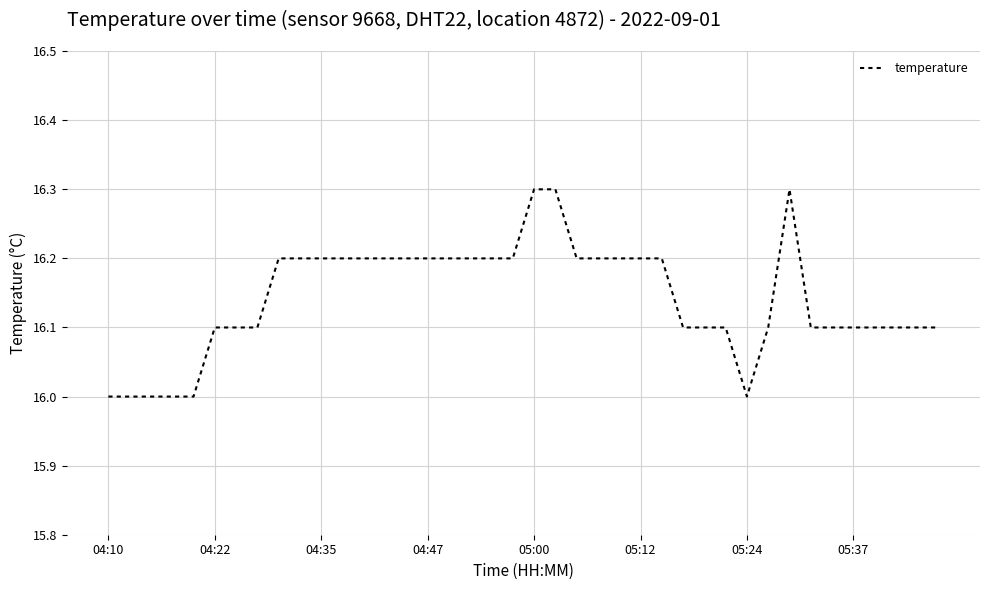

What is the difference between the maximum and minimum values?

0.3